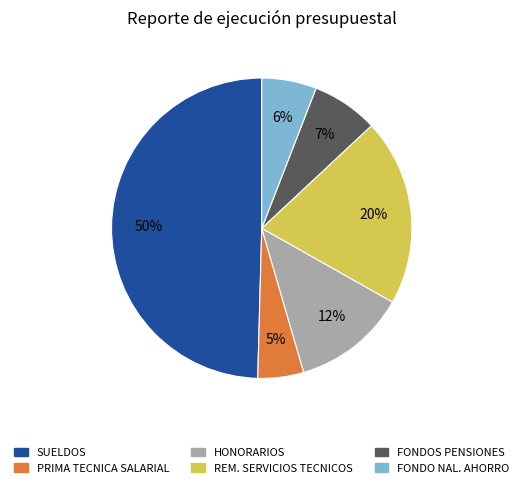

Count the number of slices in the pie.

6